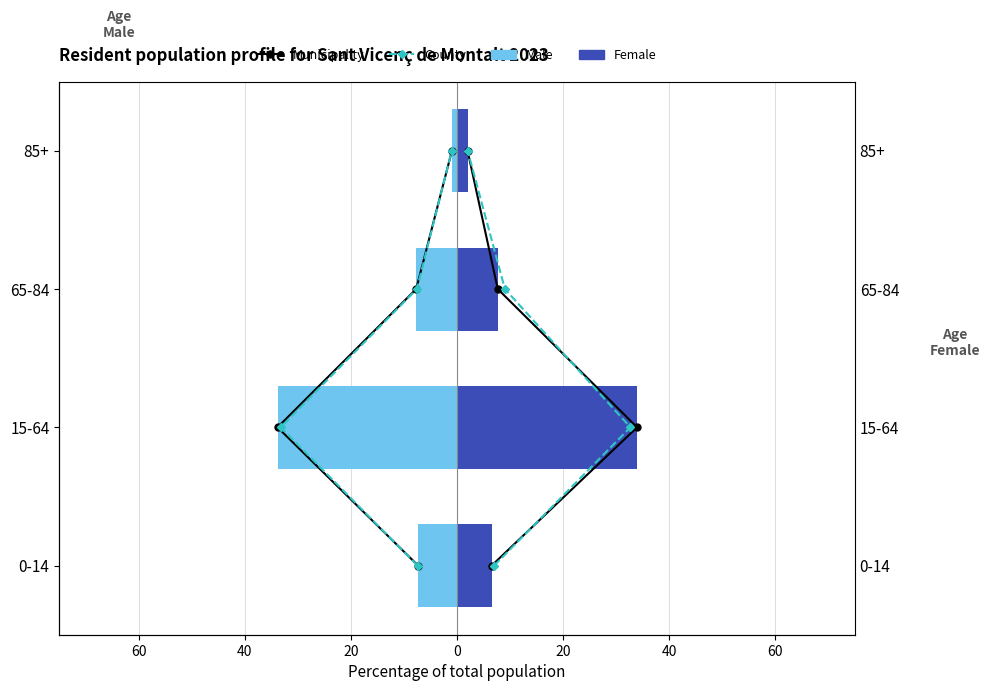

How many groups of bars are there?

4